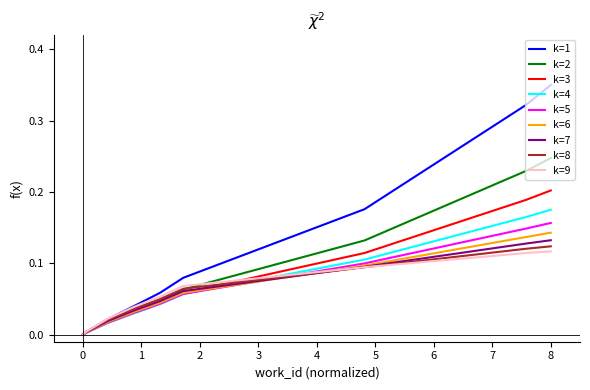

Which series has the largest total across all categories?

k=1